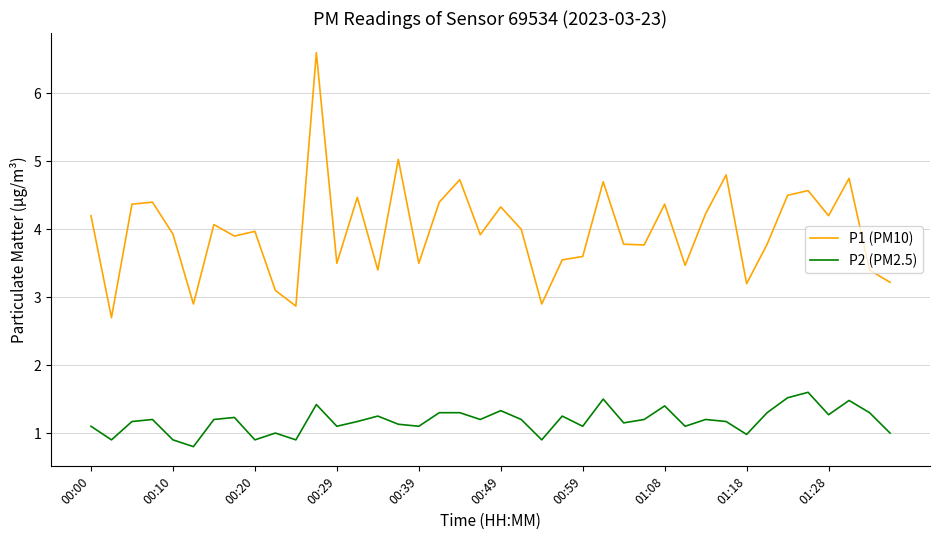

What is the difference between the maximum and minimum values in the P1 (PM10) series?

3.9